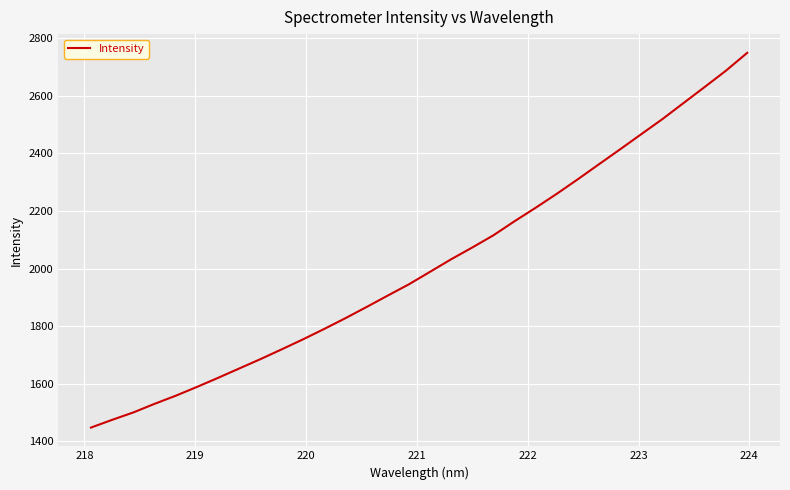

What is the difference between the maximum and minimum values?

1301.0